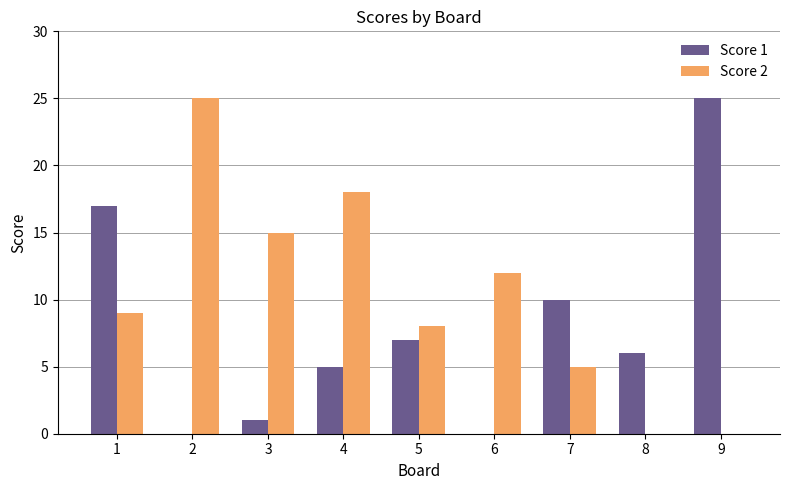

At which label is Score 2 closest to 12?

6